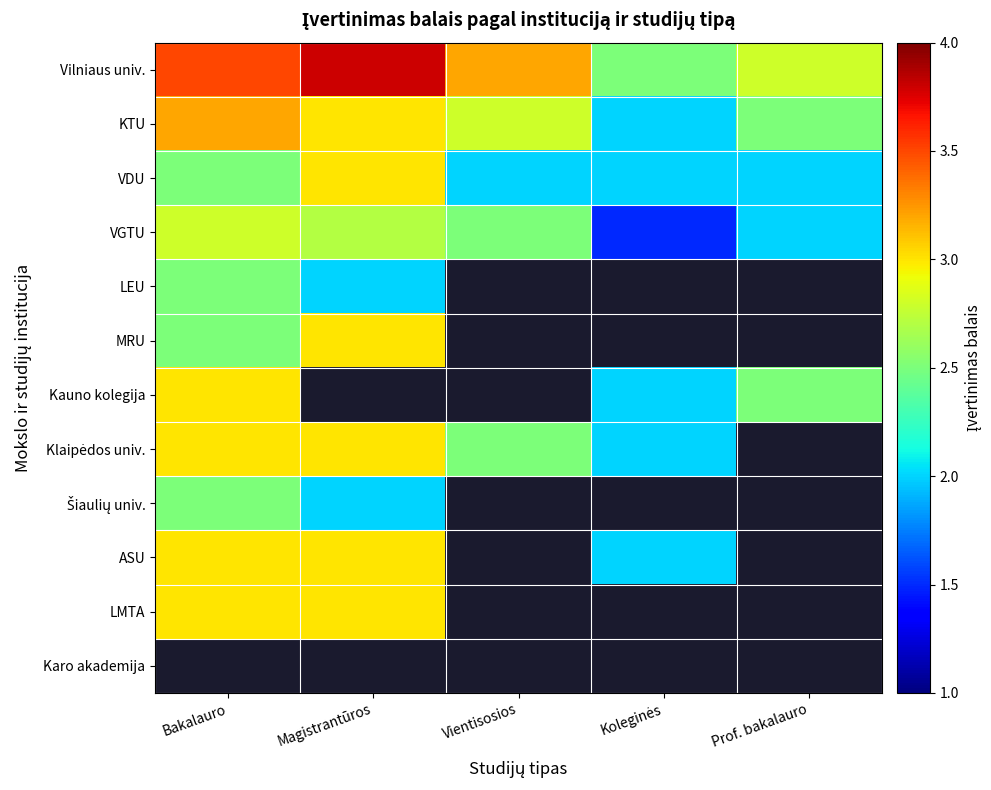

Between Vientisosios and Koleginės, which series saw the biggest shift?

VGTU